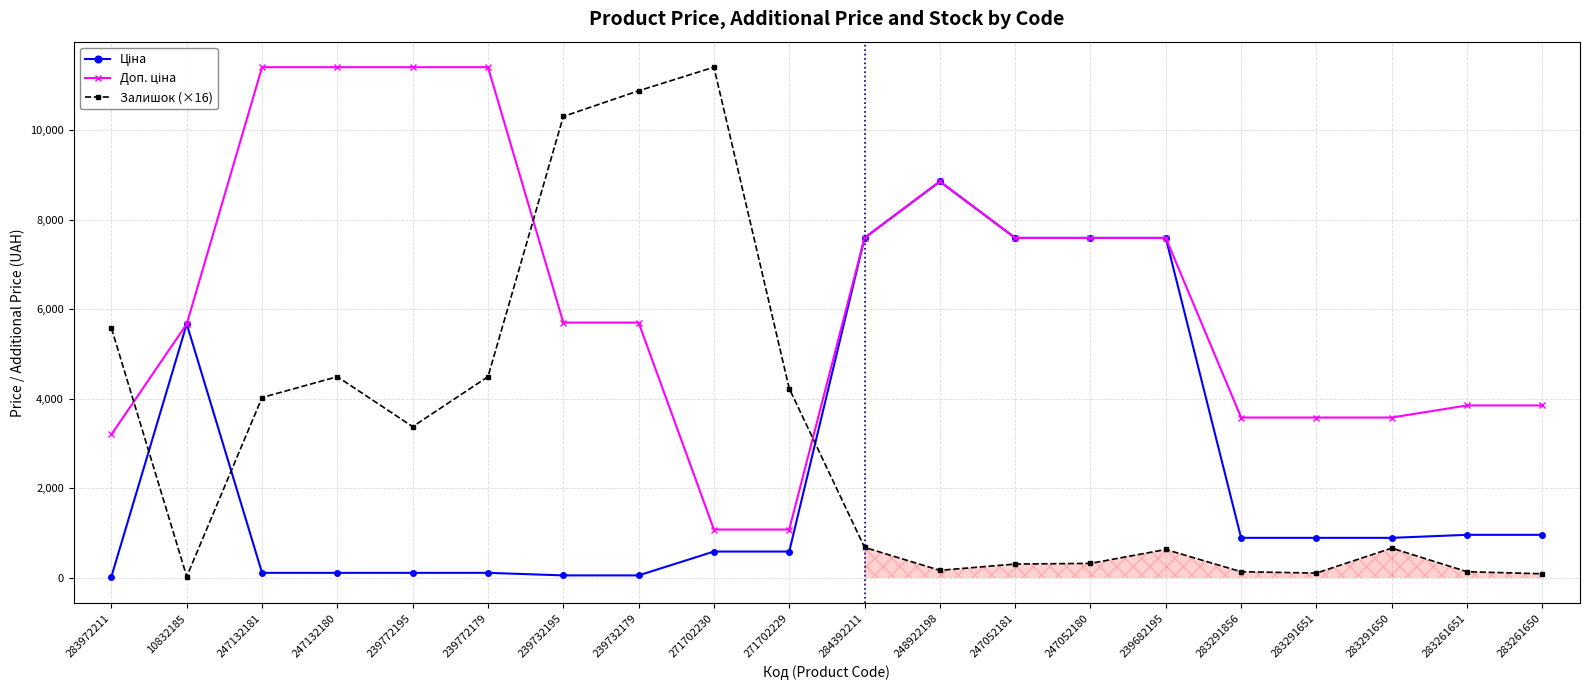

Reading left to right, list all the values displayed in this chart.

Ціна: 32.0	5673.8	114.1	114.1	114.1	114.1	57.0	57.0	589.9	589.9	7596.5	8856.7	7596.5	7596.5	7596.5	895.9	895.9	895.9	963.5	963.5
Доп. ціна: 3205.0	5673.8	11410.0	11410.0	11410.0	11410.0	5705.0	5705.0	1081.7	1081.7	7596.5	8856.7	7596.5	7596.5	7596.5	3583.6	3583.6	3583.6	3854.0	3854.0
Залишок (×16): 5581.0	31.0	4030.7	4495.8	3379.6	4495.8	10309.3	10882.9	11410.0	4232.2	682.1	170.5	310.1	325.6	635.6	139.5	108.5	666.6	139.5	93.0